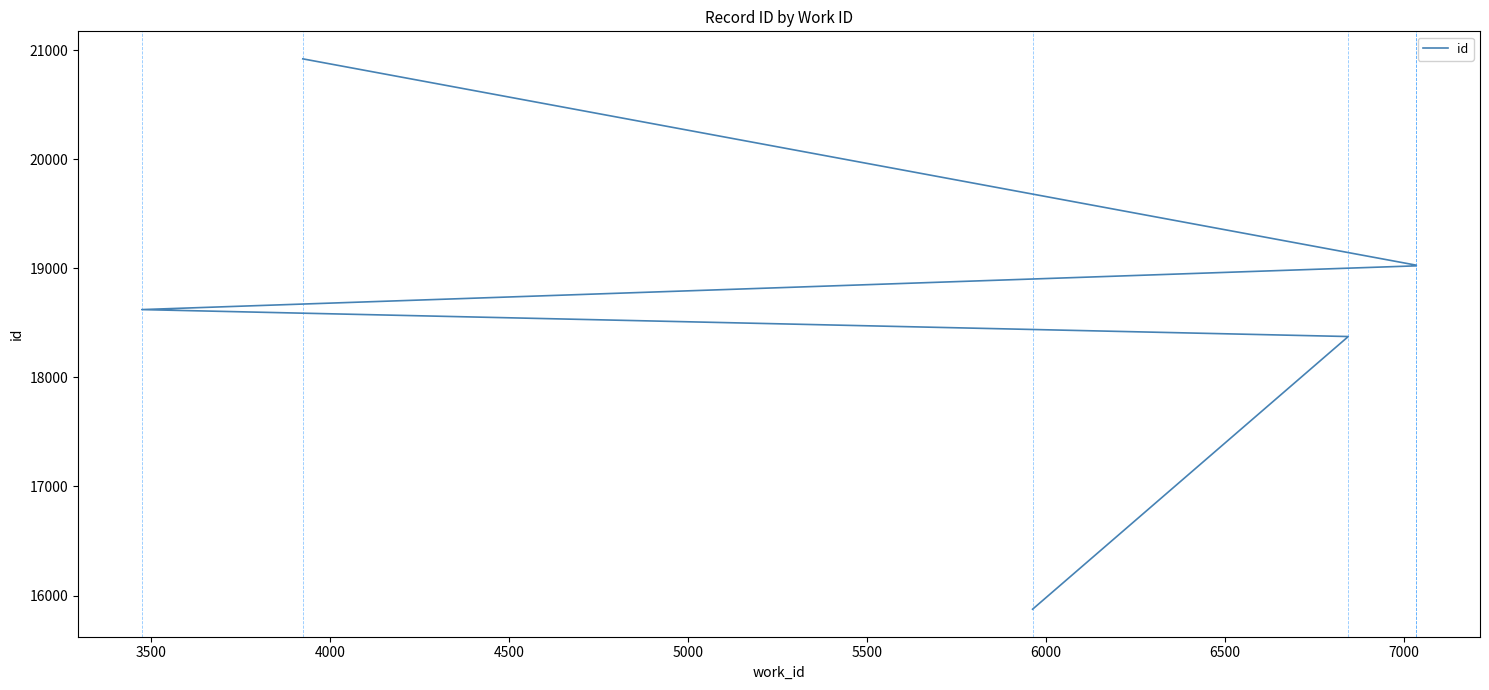

How many lines are shown in the chart?

1